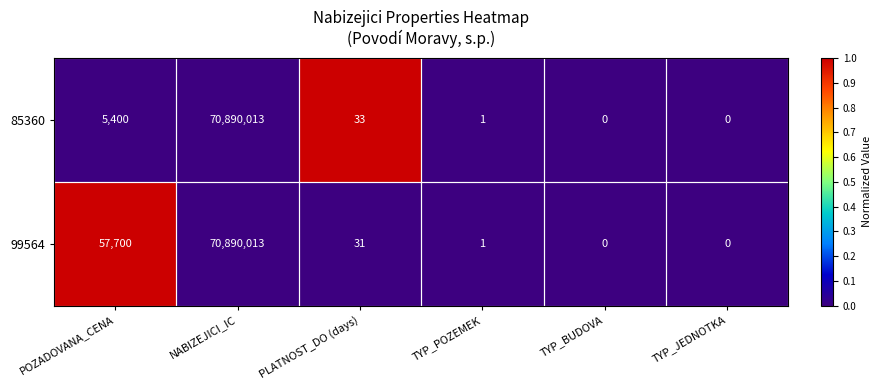

Which series changed the most between PLATNOST_DO (days) and TYP_POZEMEK?

85360